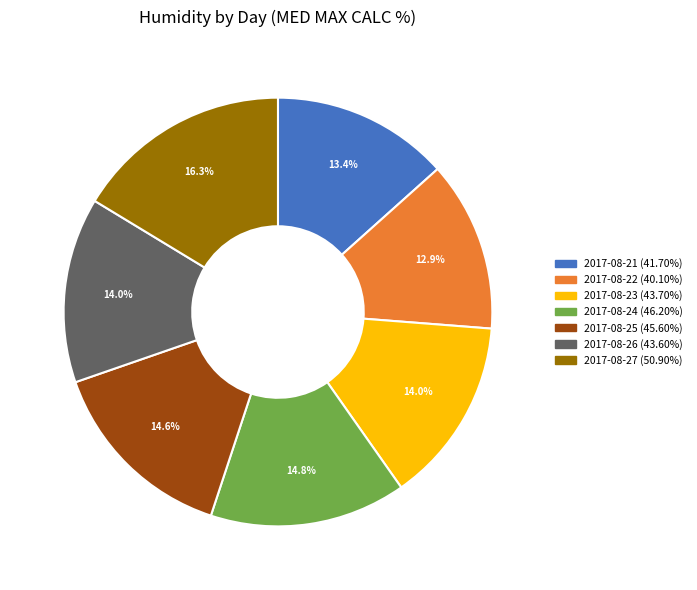

To the nearest percent, what is the average slice percentage?

14%